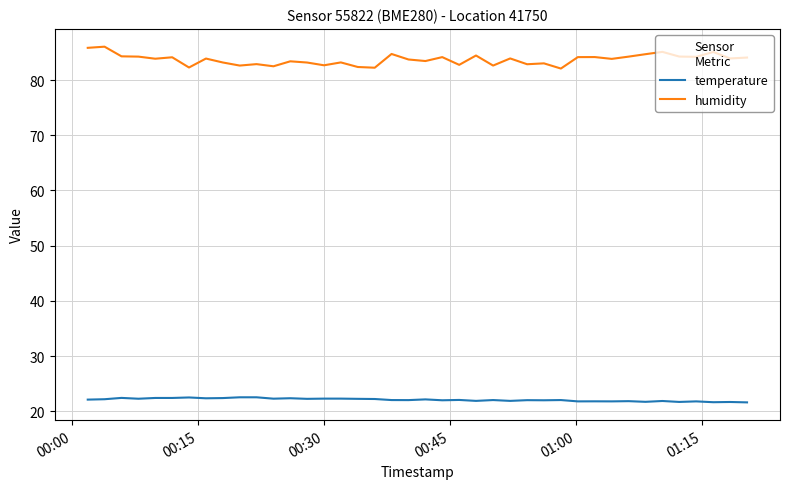

Which series has the largest total across all categories?

humidity